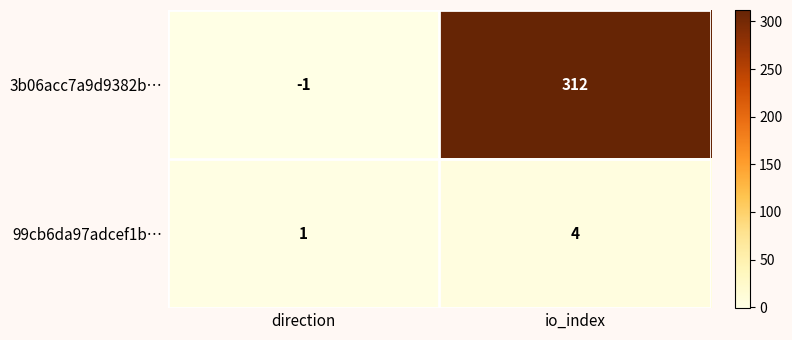

Which series changed the most between direction and io_index?

3b06acc7a9d9382b…